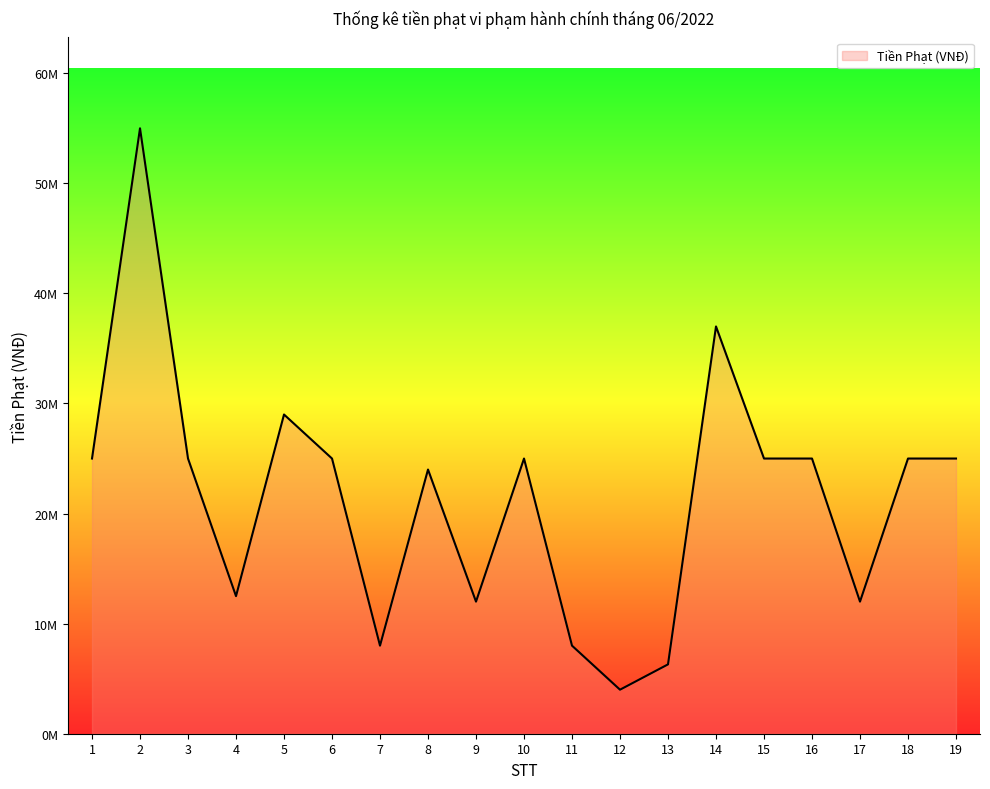

Does the chart display data point markers on the line(s)?

No